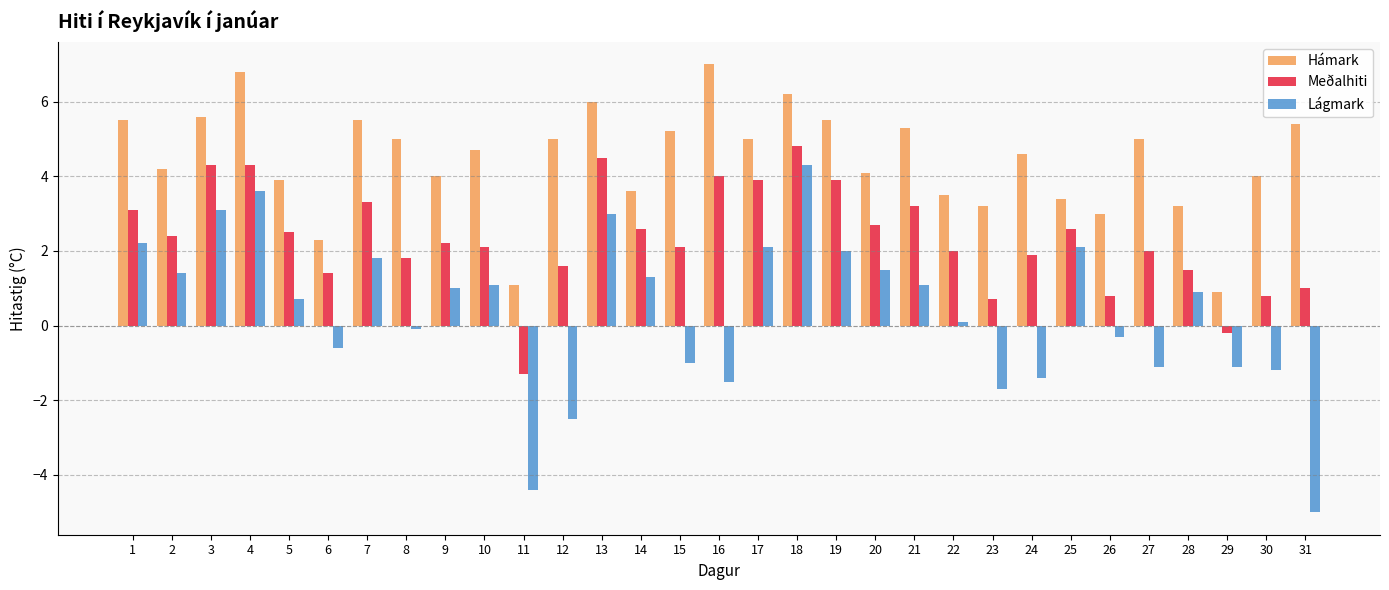

The value of Meðalhiti at 9 is 2.9. True or false?

False